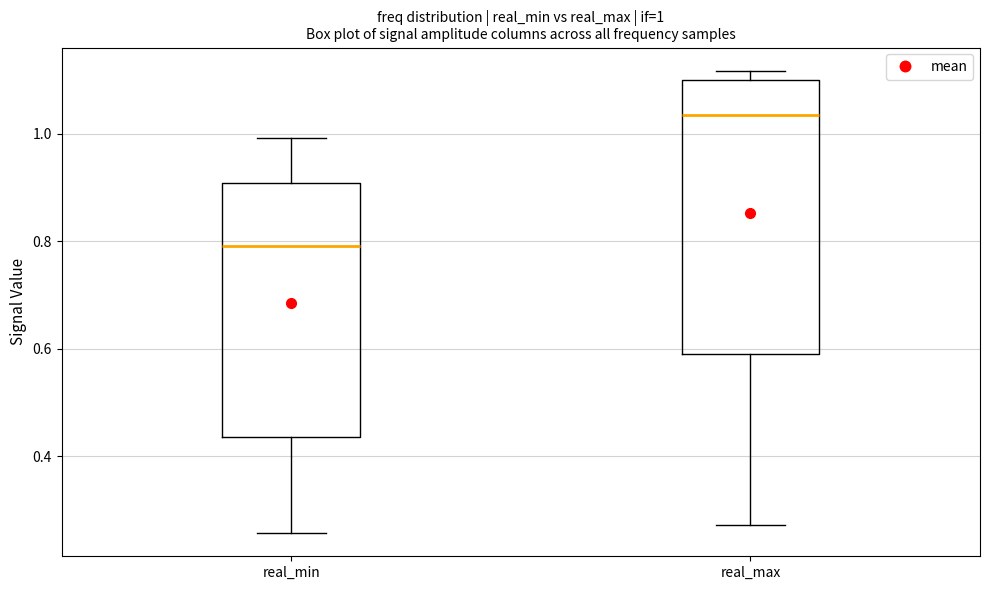

Which box has the highest median line?

real_max